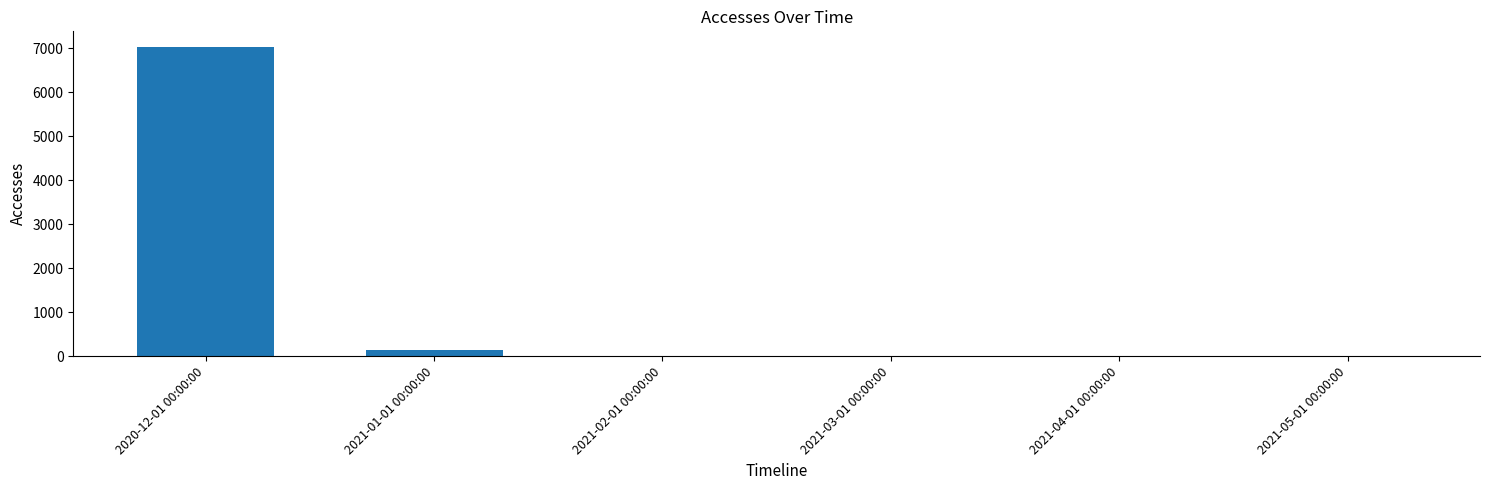

What is the greatest value displayed?

7035